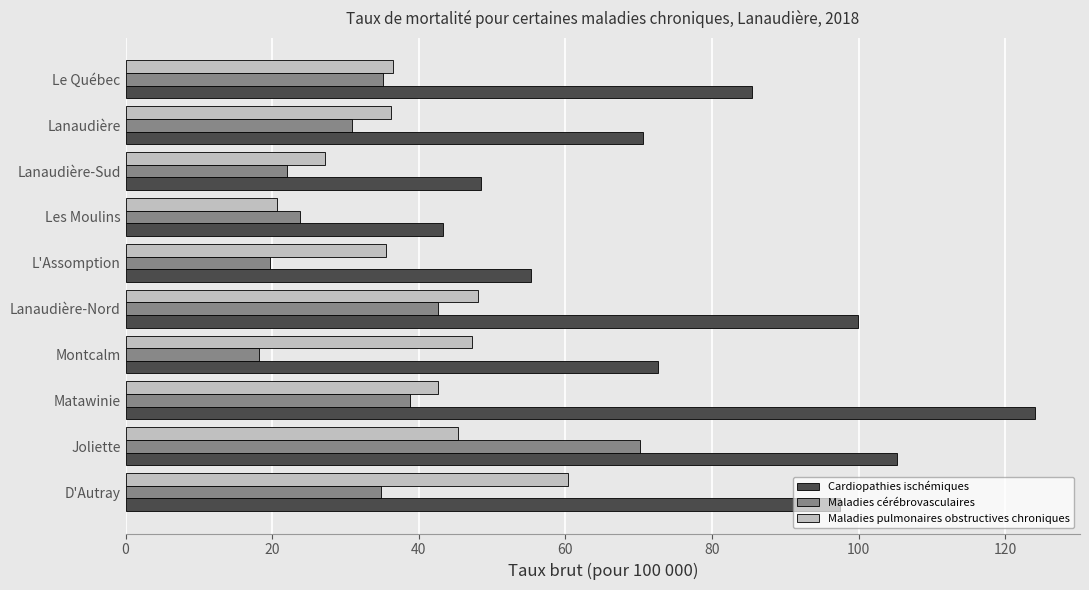

What is the smallest value displayed?

18.2